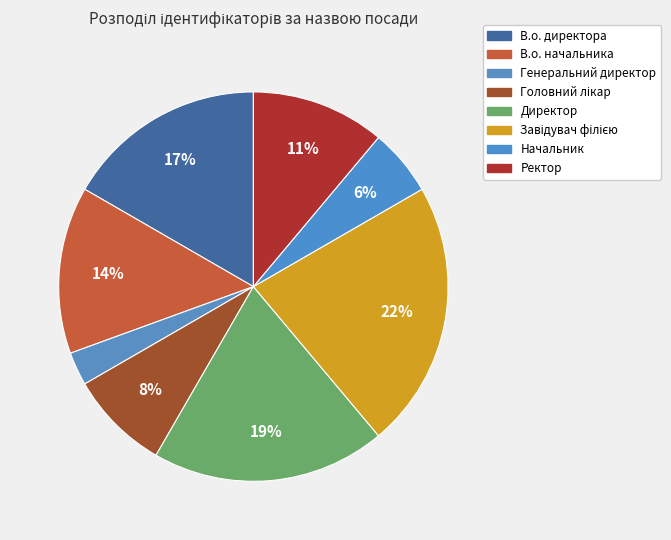

How many segments does this pie chart have?

8